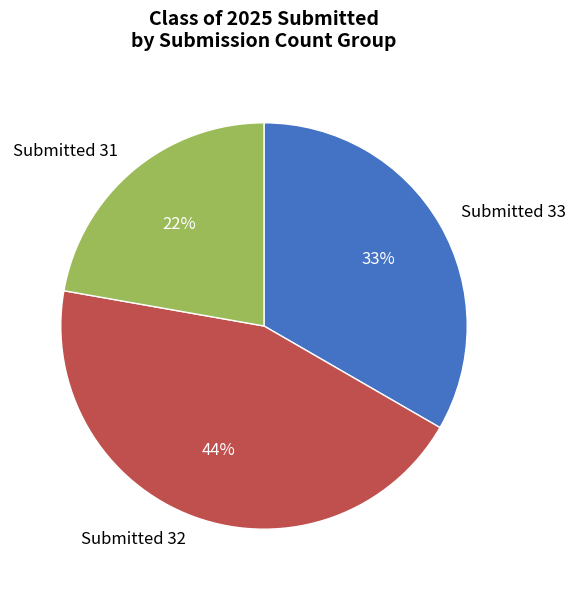

Combined, do Submitted 32 and Submitted 31 account for over 50%?

Yes